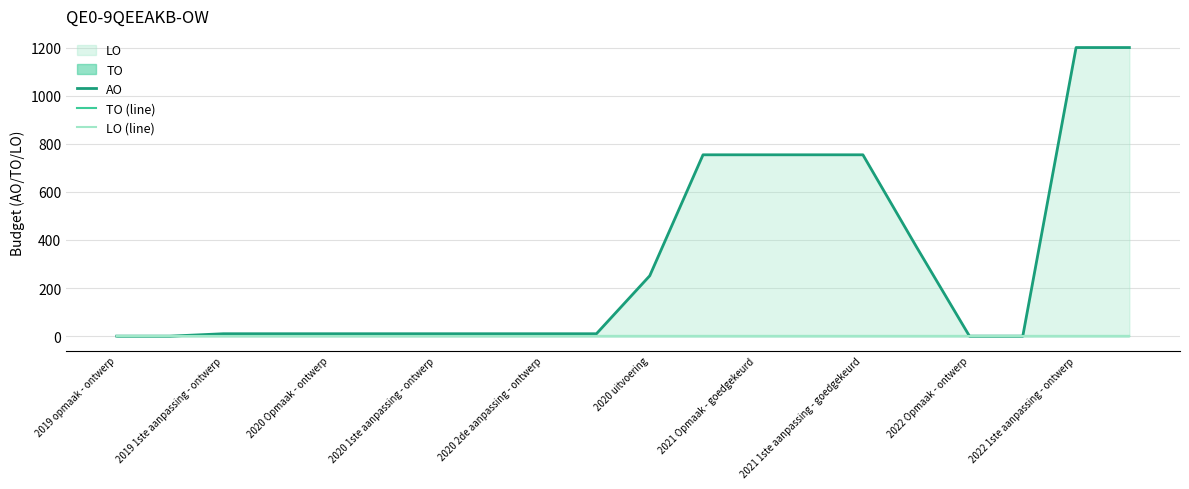

The value of AO at 2019 1ste aanpassing - ontwerp is 10. True or false?

True